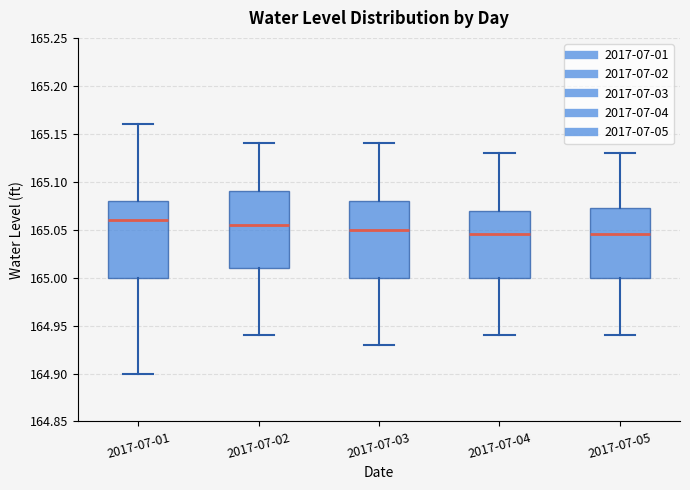

Where is the upper edge of the box for 2017-07-01 on the y-axis? The values are not printed on the chart, so give them approximately, as read against the axis.

165.080